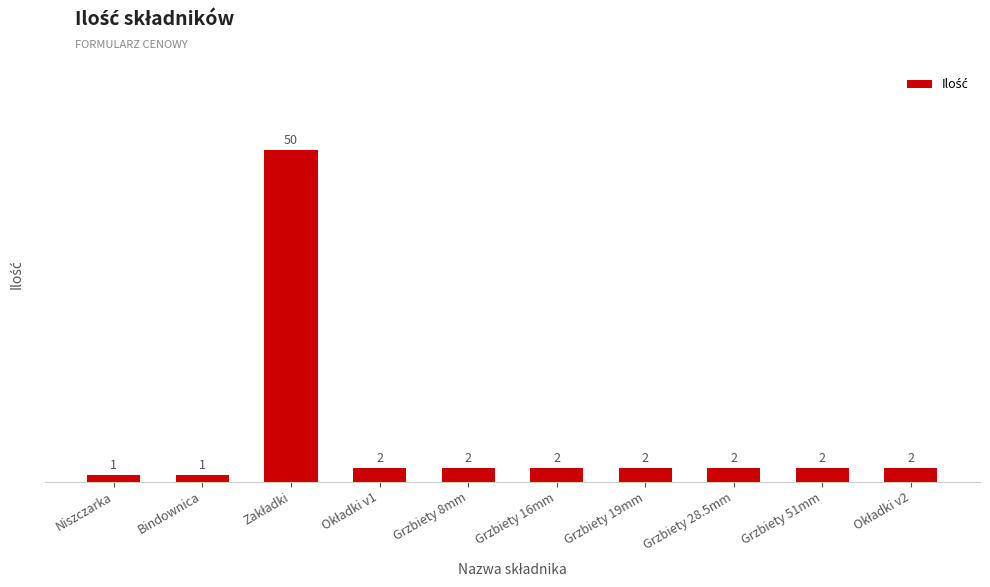

What is the maximum value shown in the chart?

50